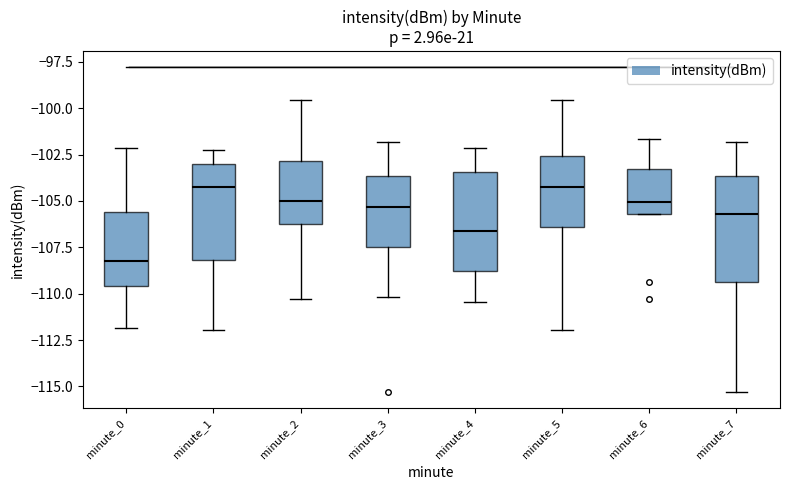

Reading left to right, read every box against the y-axis: the position of its median line, the range the box covers, and the ends of its whiskers. The values are not printed on the chart, so give them approximately, as read against the axis.

minute_0: median -108.5, box -109.5 to -105.5, whiskers -112.0 to -102.0
minute_1: median -104.5, box -108.0 to -103.0, whiskers -112.0 to -102.5
minute_2: median -105.0, box -106.5 to -103.0, whiskers -110.5 to -99.5
minute_3: median -105.5, box -107.5 to -103.5, whiskers -110.0 to -102.0
minute_4: median -106.5, box -109.0 to -103.5, whiskers -110.5 to -102.0
minute_5: median -104.5, box -106.5 to -102.5, whiskers -112.0 to -99.5
minute_6: median -105.0, box -105.5 to -103.5, whiskers -105.5 to -101.5
minute_7: median -105.5, box -109.5 to -103.5, whiskers -115.5 to -102.0